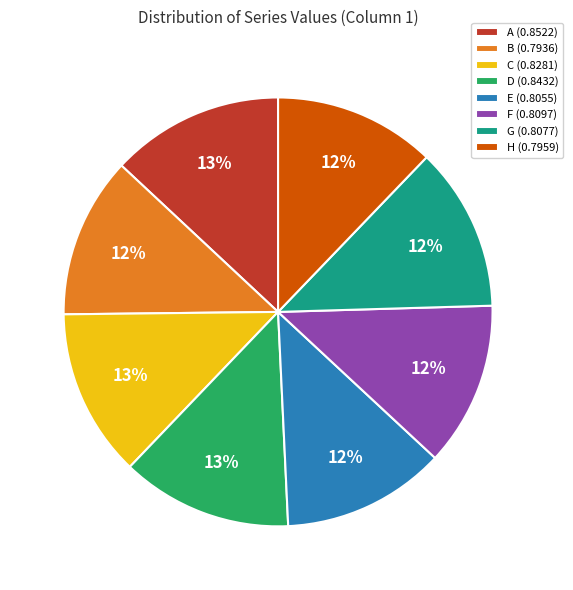

The C (0.8281) slice represents 13% of the pie. True or false?

True